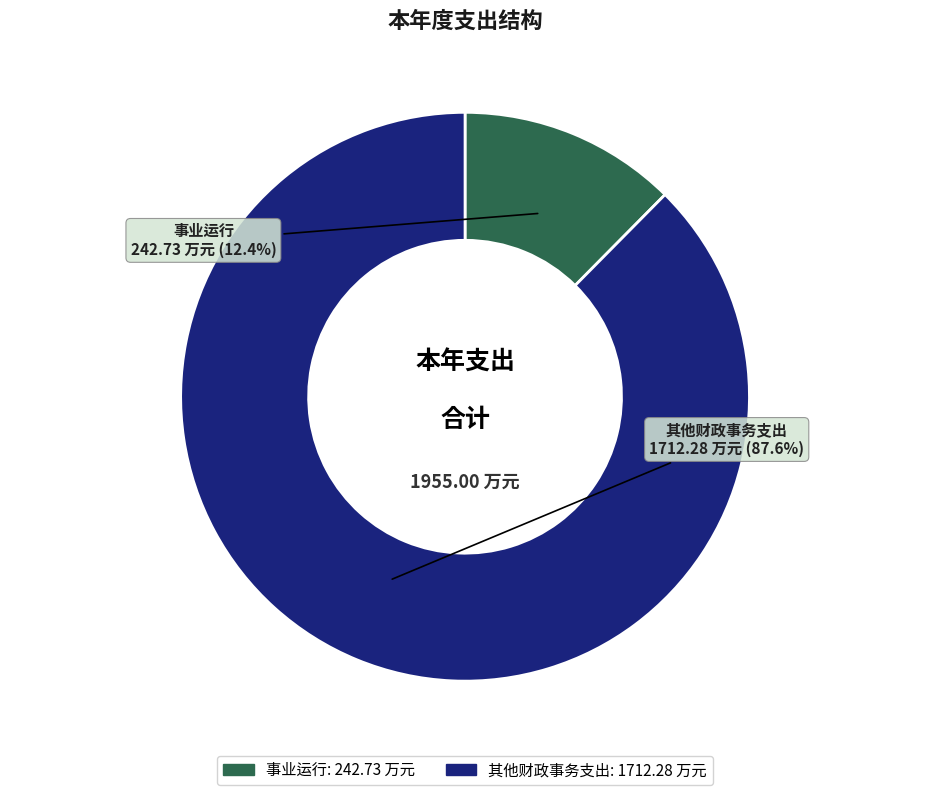

Is there any slice that represents more than half of the pie?

Yes